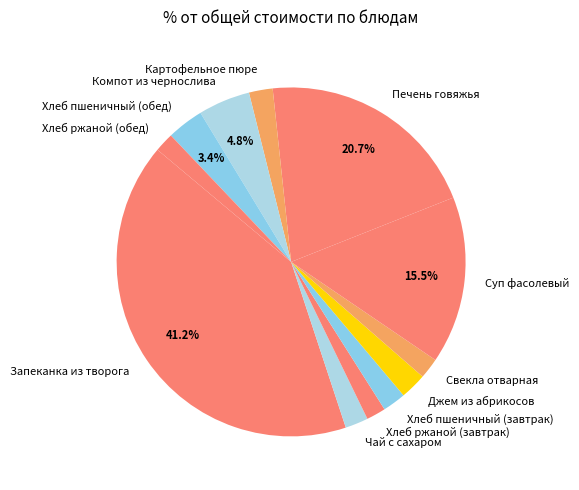

To the nearest percent, what is the combined percentage of Хлеб ржаной (завтрак) and Запеканка из творога?

43%